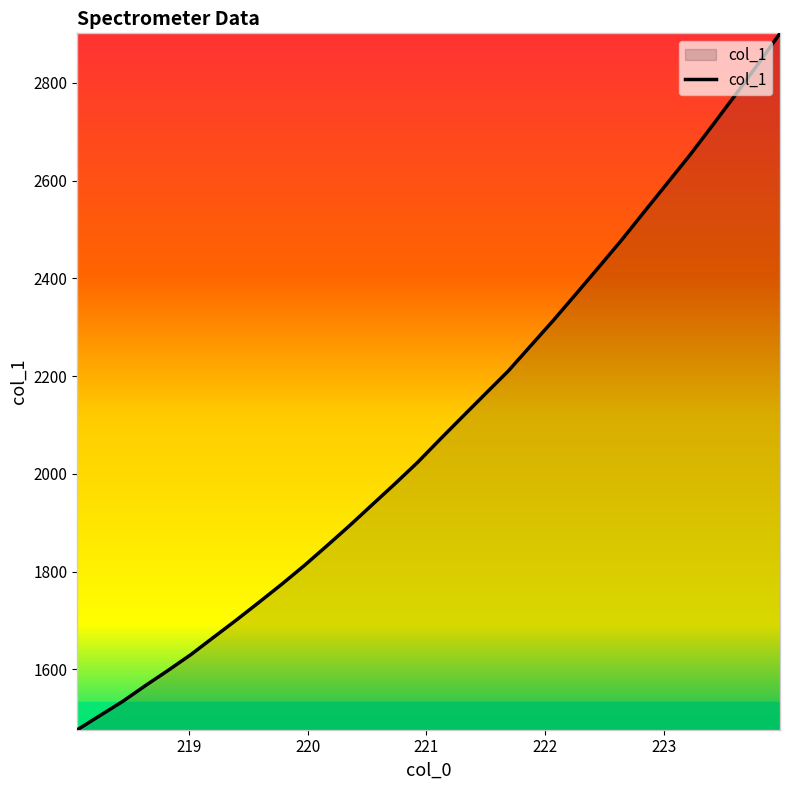

What is the smallest value displayed?

1476.3